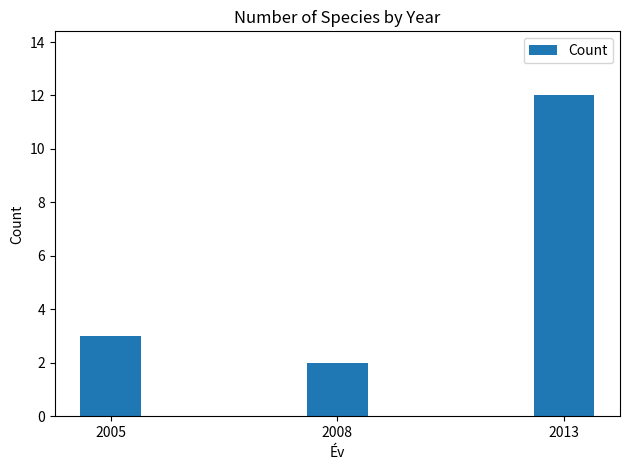

Are the bars horizontal?

No